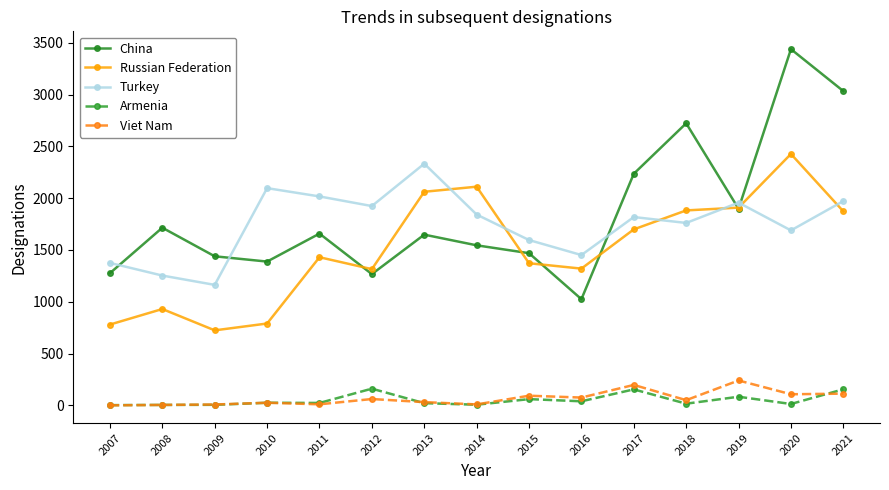

How many lines are shown in the chart?

5